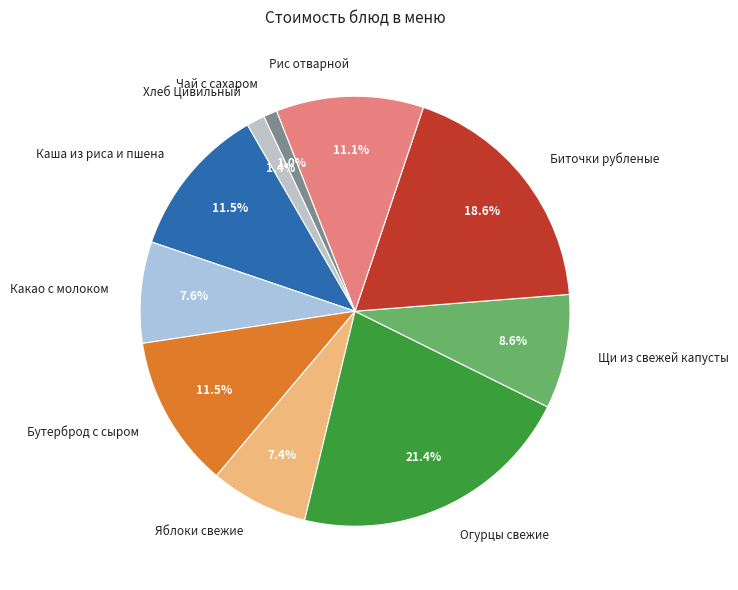

How much of the chart is everything except Яблоки свежие?

92.6%